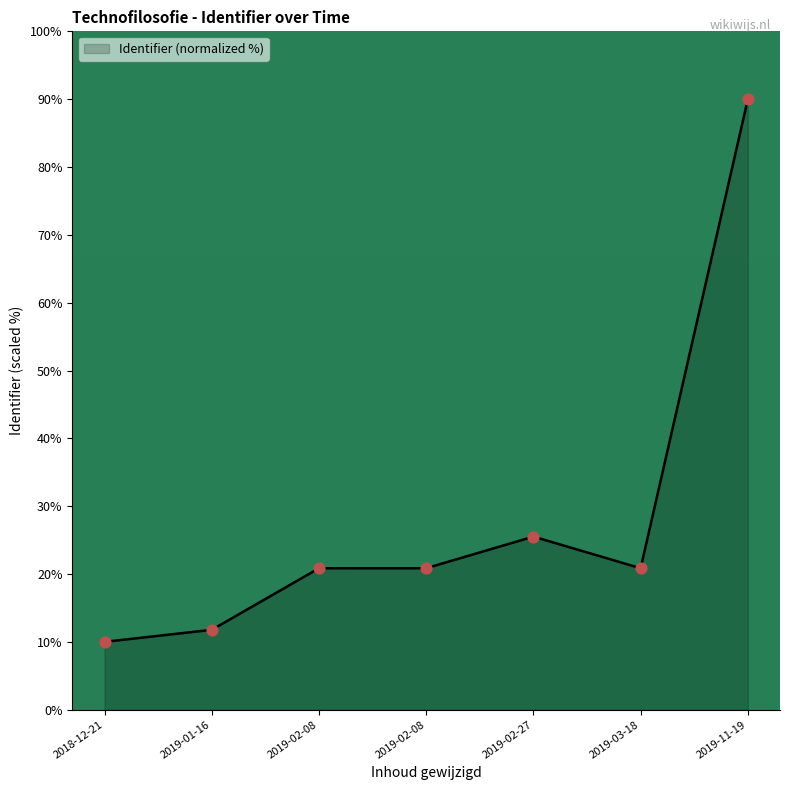

Is this an area chart (filled region under the line)?

Yes